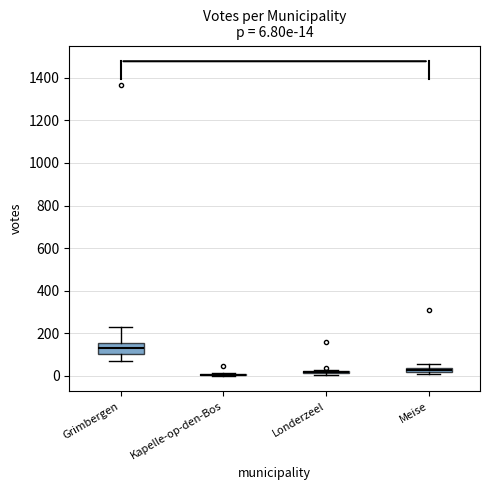

Which box is the tallest, from its lower edge to its upper edge?

Grimbergen